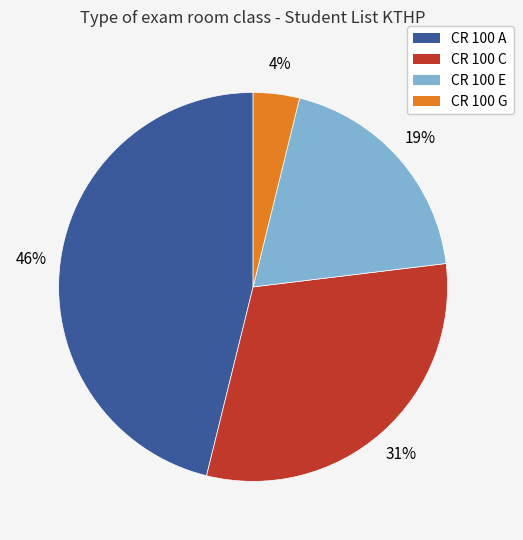

What is the largest slice in the pie chart?

CR 100 A